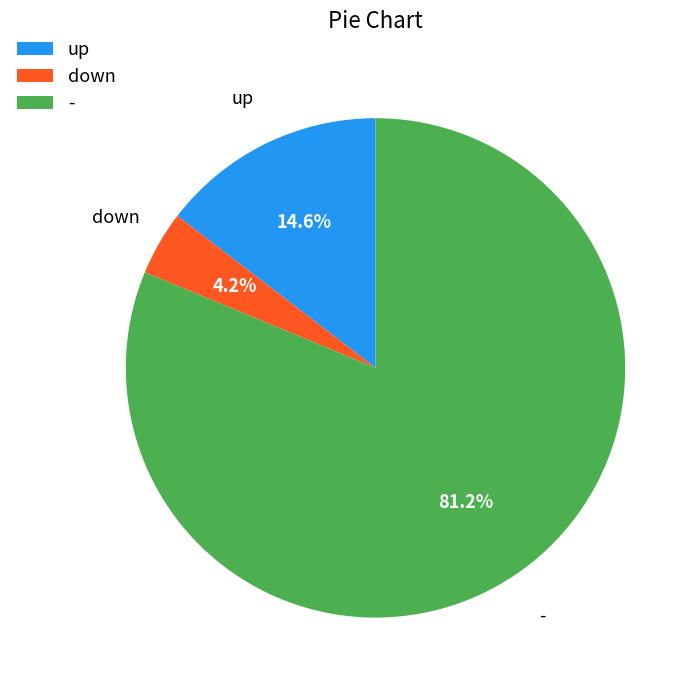

How many segments does this pie chart have?

3